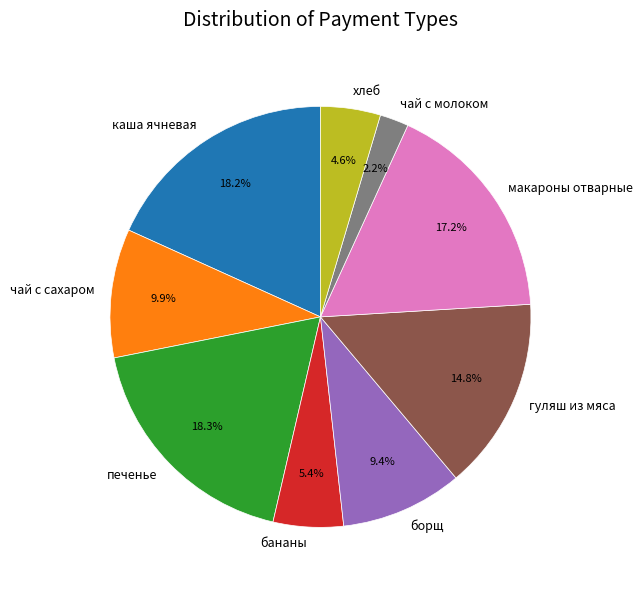

To the nearest percent, what is the combined percentage of чай с сахаром and каша ячневая?

28%